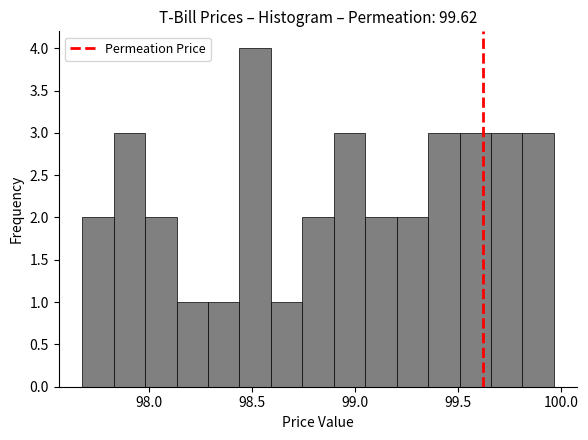

Around what value on the x-axis is the tallest bar? Give the approximate position of its centre, as read against the axis.

98.50